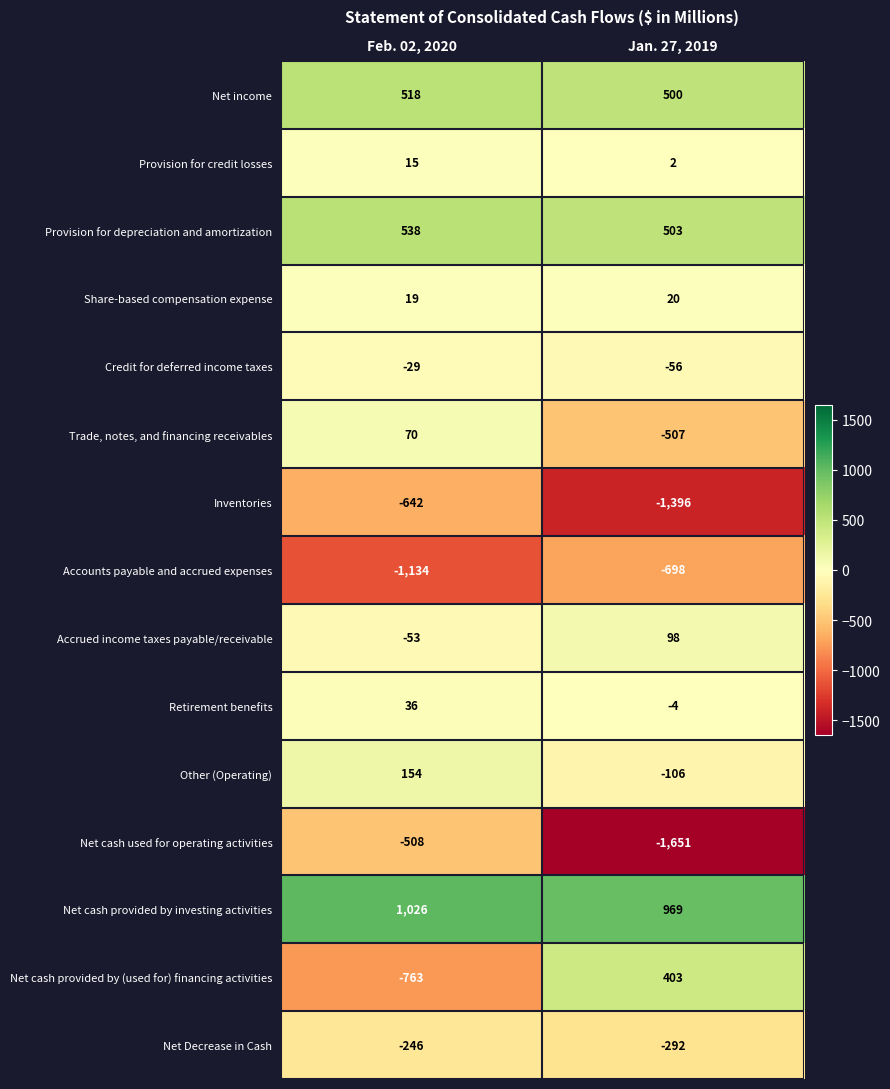

What is the total value across all series at Jan. 27, 2019?

-2215